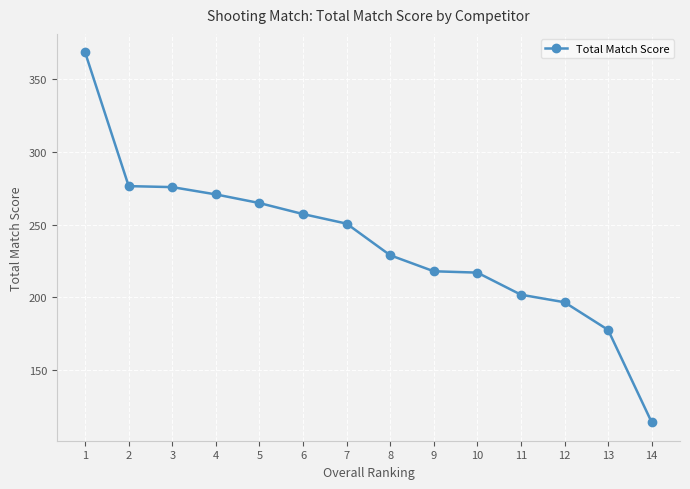

What is the average value?

237.0